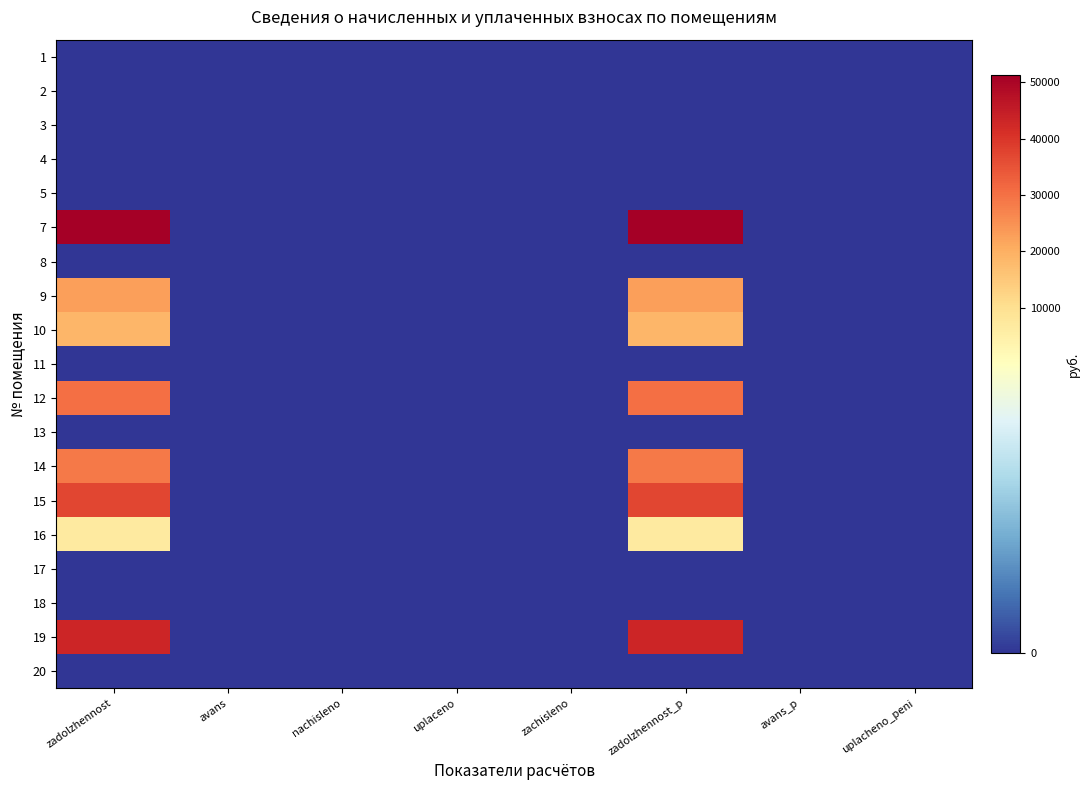

Reading left to right, extract all data points from this chart.

1: zadolzhennost=0.0	avans=0.0	nachisleno=0.0	uplaceno=0.0	zachisleno=0.0	zadolzhennost_p=0.0	avans_p=0.0	uplacheno_peni=0.0
2: zadolzhennost=0.0	avans=0.0	nachisleno=0.0	uplaceno=0.0	zachisleno=0.0	zadolzhennost_p=0.0	avans_p=0.0	uplacheno_peni=0.0
3: zadolzhennost=0.0	avans=0.0	nachisleno=0.0	uplaceno=0.0	zachisleno=0.0	zadolzhennost_p=0.0	avans_p=0.0	uplacheno_peni=0.0
4: zadolzhennost=0.0	avans=0.0	nachisleno=0.0	uplaceno=0.0	zachisleno=0.0	zadolzhennost_p=0.0	avans_p=0.0	uplacheno_peni=0.0
5: zadolzhennost=0.0	avans=0.0	nachisleno=0.0	uplaceno=0.0	zachisleno=0.0	zadolzhennost_p=0.0	avans_p=0.0	uplacheno_peni=0.0
7: zadolzhennost=51360.5	avans=0.0	nachisleno=0.0	uplaceno=0.0	zachisleno=0.0	zadolzhennost_p=51360.5	avans_p=0.0	uplacheno_peni=0.0
8: zadolzhennost=0.0	avans=0.0	nachisleno=0.0	uplaceno=0.0	zachisleno=0.0	zadolzhennost_p=0.0	avans_p=0.0	uplacheno_peni=0.0
9: zadolzhennost=22696.6	avans=0.0	nachisleno=0.0	uplaceno=0.0	zachisleno=0.0	zadolzhennost_p=22696.6	avans_p=0.0	uplacheno_peni=0.0
10: zadolzhennost=18771.2	avans=0.0	nachisleno=0.0	uplaceno=0.0	zachisleno=0.0	zadolzhennost_p=18771.2	avans_p=0.0	uplacheno_peni=0.0
11: zadolzhennost=0.0	avans=0.0	nachisleno=0.0	uplaceno=0.0	zachisleno=0.0	zadolzhennost_p=0.0	avans_p=0.0	uplacheno_peni=0.0
12: zadolzhennost=30411.0	avans=0.0	nachisleno=0.0	uplaceno=0.0	zachisleno=0.0	zadolzhennost_p=30411.0	avans_p=0.0	uplacheno_peni=0.0
13: zadolzhennost=0.0	avans=0.0	nachisleno=0.0	uplaceno=0.0	zachisleno=0.0	zadolzhennost_p=0.0	avans_p=0.0	uplacheno_peni=0.0
14: zadolzhennost=28834.0	avans=0.0	nachisleno=0.0	uplaceno=0.0	zachisleno=0.0	zadolzhennost_p=28834.0	avans_p=0.0	uplacheno_peni=0.0
15: zadolzhennost=37169.0	avans=0.0	nachisleno=0.0	uplaceno=0.0	zachisleno=0.0	zadolzhennost_p=37169.0	avans_p=0.0	uplacheno_peni=0.0
16: zadolzhennost=6719.0	avans=0.0	nachisleno=0.0	uplaceno=0.0	zachisleno=0.0	zadolzhennost_p=6719.0	avans_p=0.0	uplacheno_peni=0.0
17: zadolzhennost=0.0	avans=0.0	nachisleno=0.0	uplaceno=0.0	zachisleno=0.0	zadolzhennost_p=0.0	avans_p=0.0	uplacheno_peni=0.0
18: zadolzhennost=0.0	avans=0.0	nachisleno=0.0	uplaceno=0.0	zachisleno=0.0	zadolzhennost_p=0.0	avans_p=0.0	uplacheno_peni=0.0
19: zadolzhennost=43025.9	avans=0.0	nachisleno=0.0	uplaceno=0.0	zachisleno=0.0	zadolzhennost_p=43025.9	avans_p=0.0	uplacheno_peni=0.0
20: zadolzhennost=0.0	avans=0.0	nachisleno=0.0	uplaceno=0.0	zachisleno=0.0	zadolzhennost_p=0.0	avans_p=0.0	uplacheno_peni=0.0